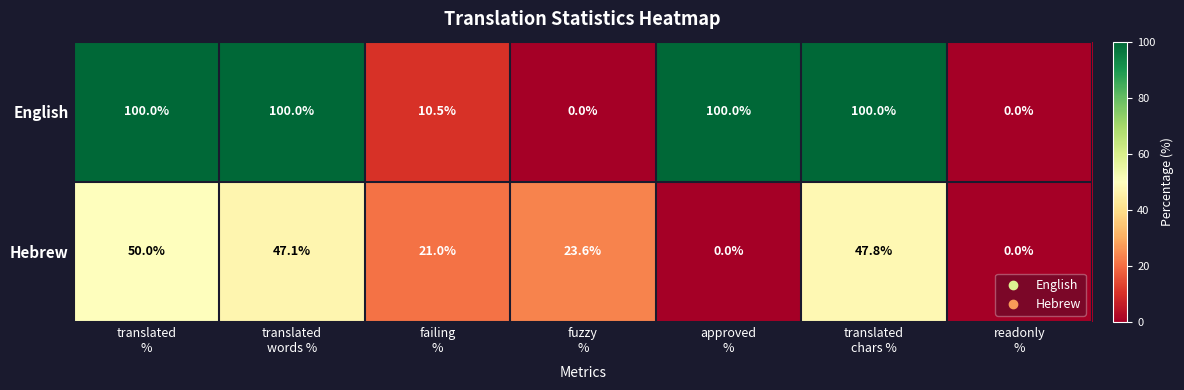

What is the sum of all Hebrew values?

189.5